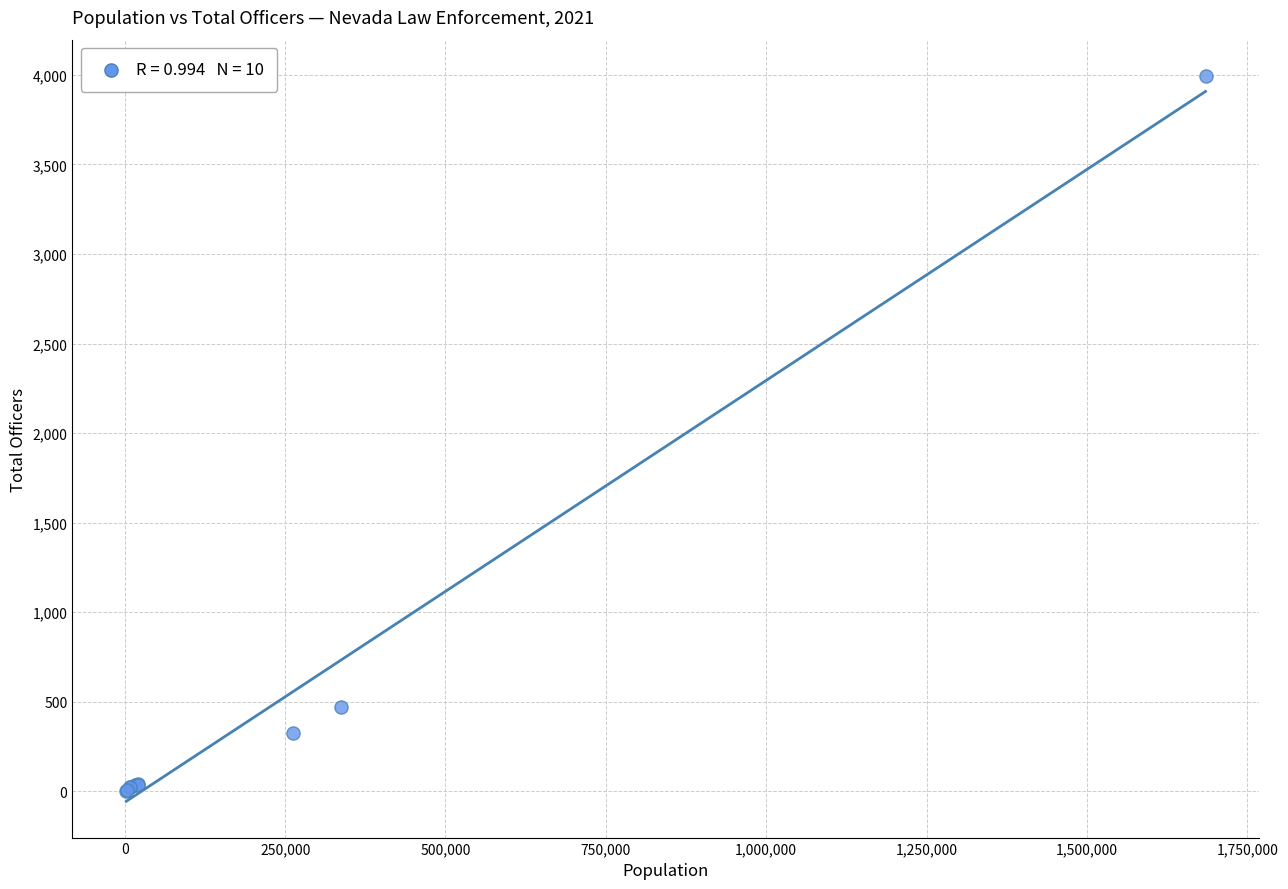

What Y value in the scatter plot is closest to 1999?

469